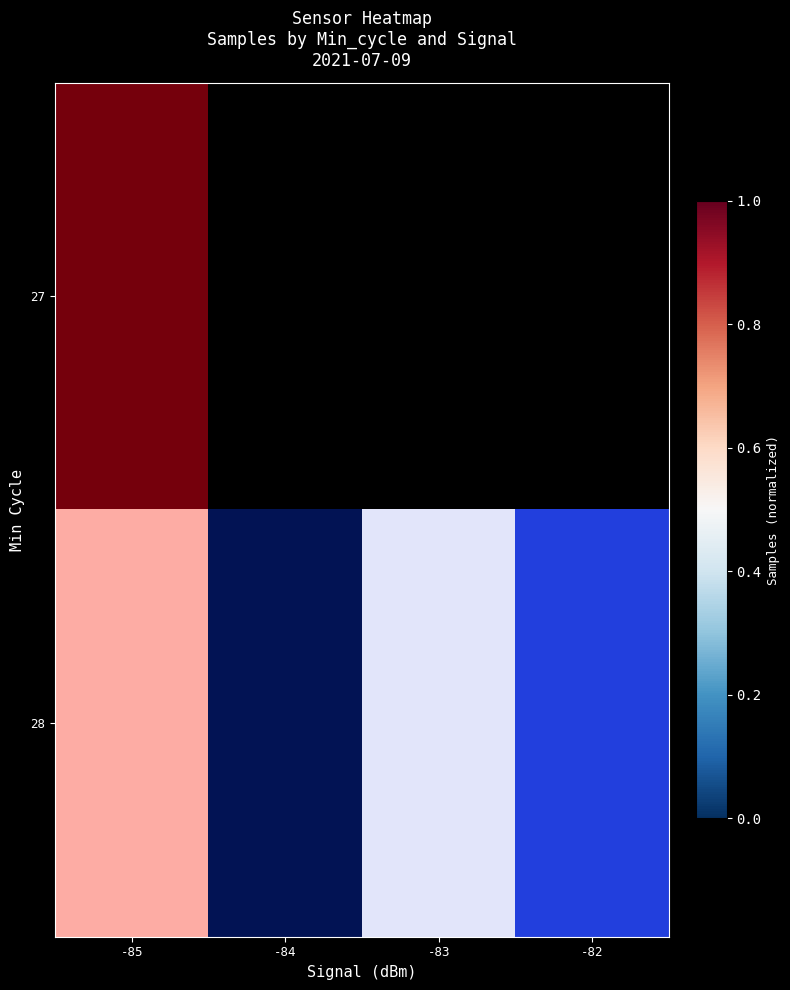

At which category is the sum across all series the highest?

-85